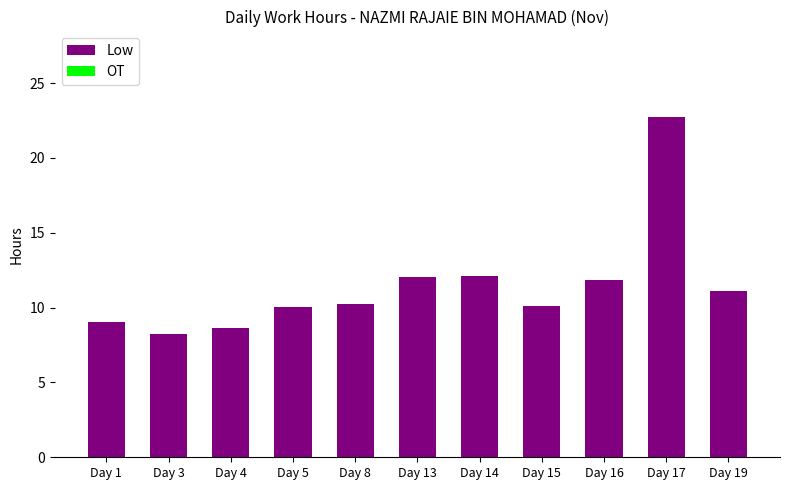

What is the maximum value shown in the chart?

22.8